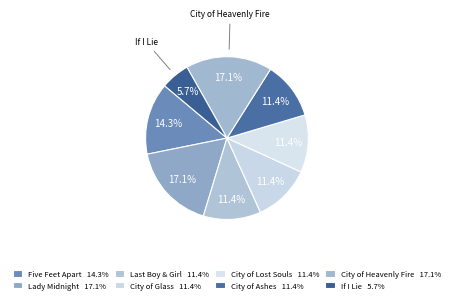

Count the number of slices in the pie.

8